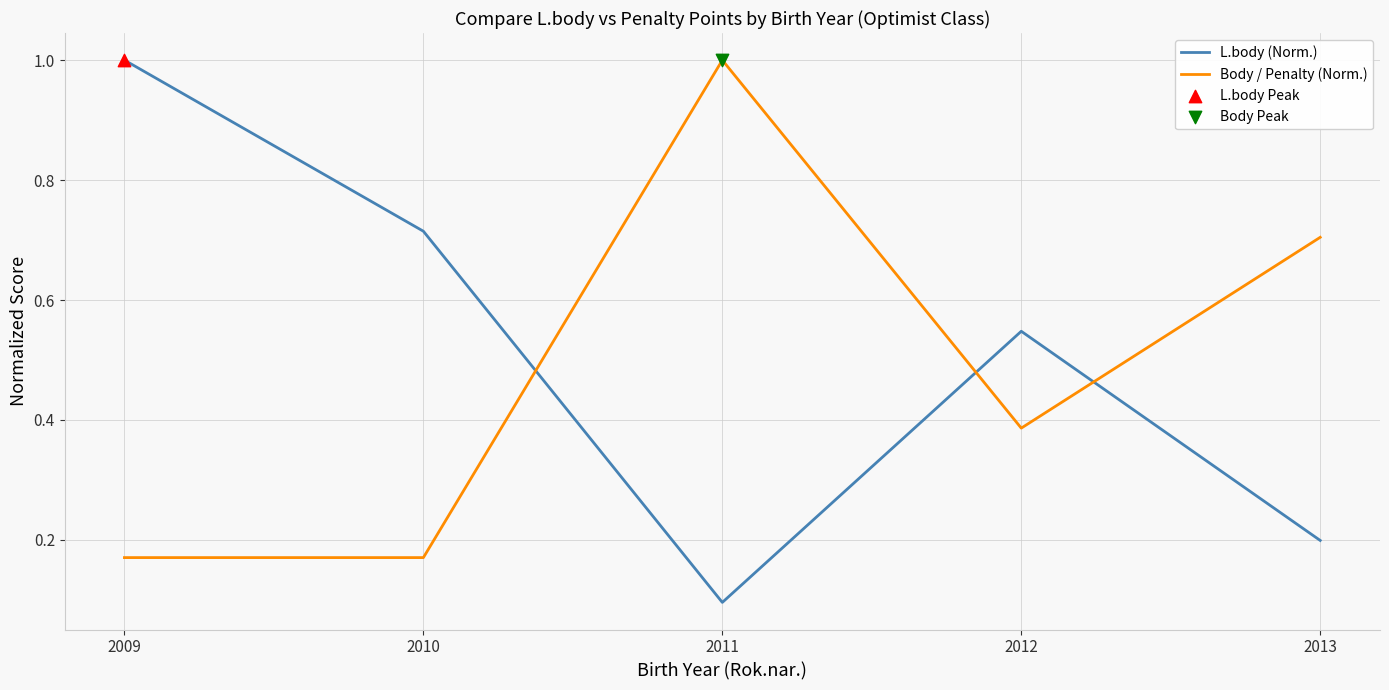

Which series changed the most between 2009 and 2010?

L.body (Norm.)